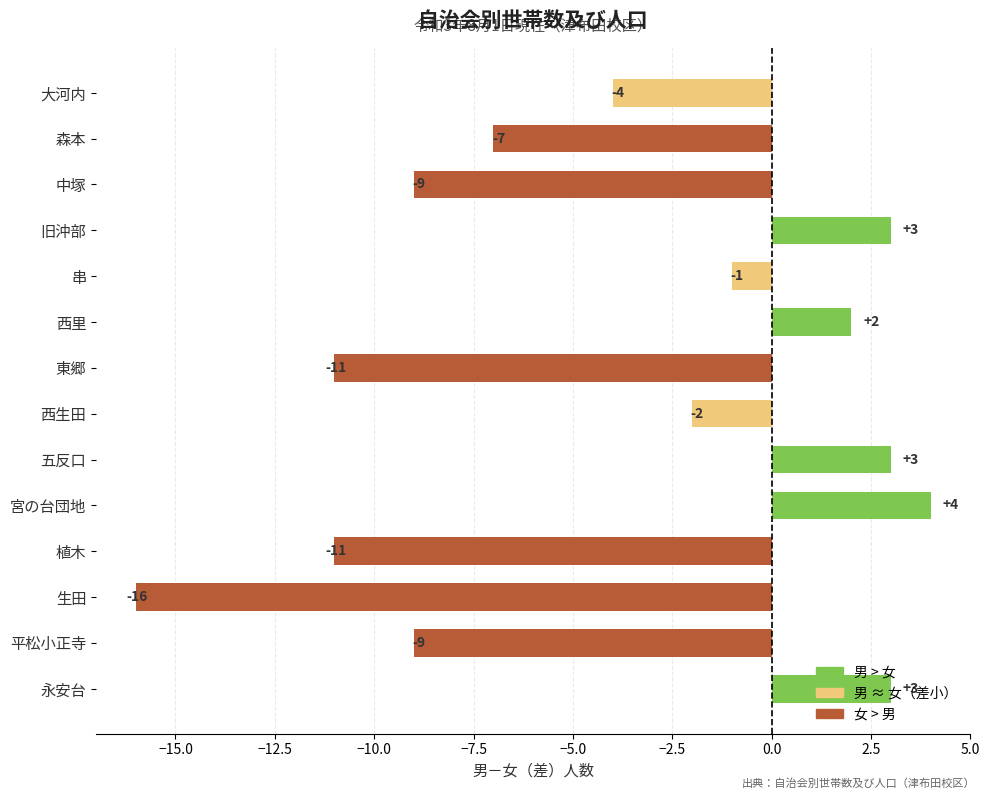

What is the greatest value displayed?

4